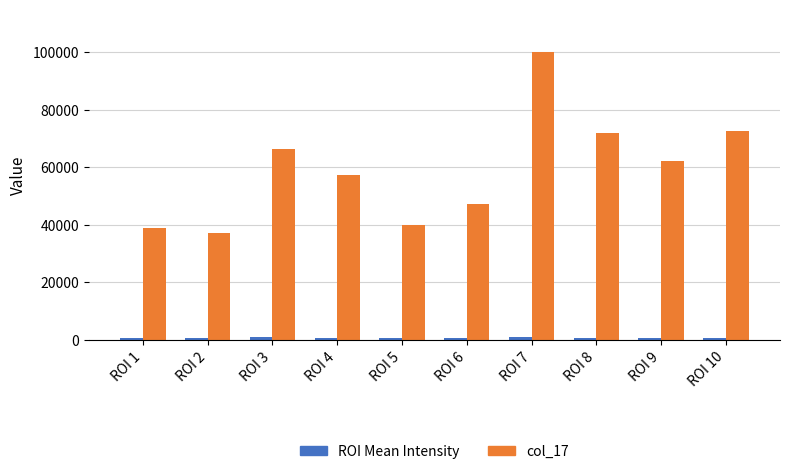

Does the chart contain stacked bars?

No